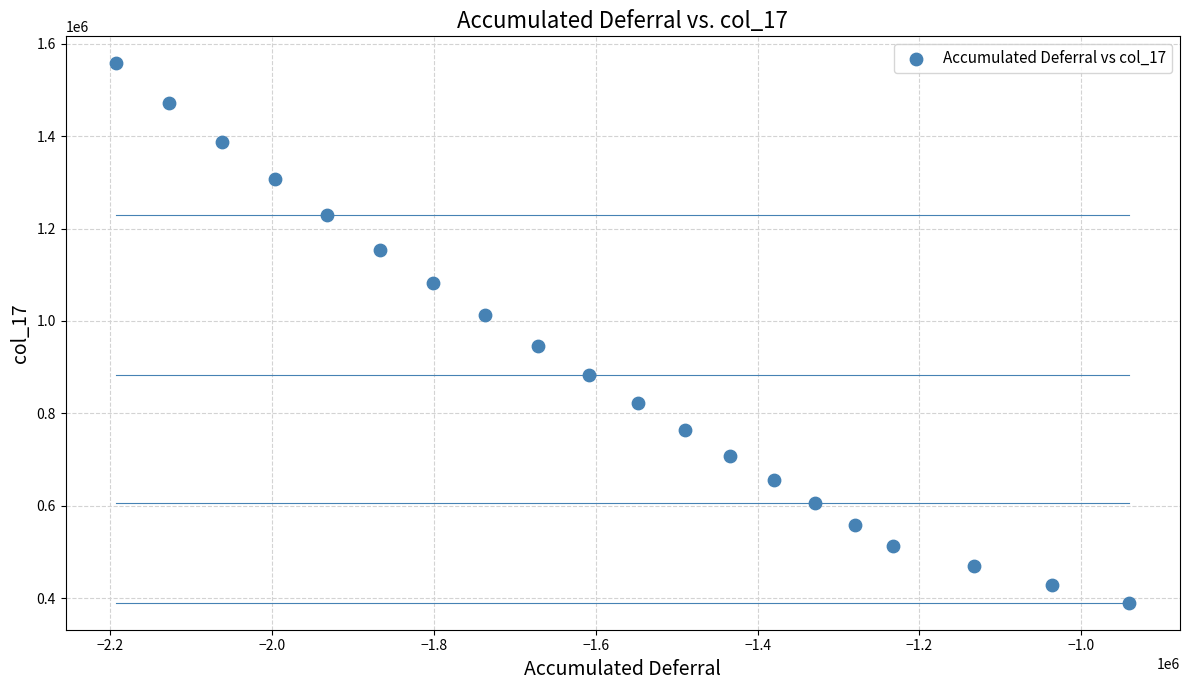

What is the range of Y values (max minus min)?

1167510.6